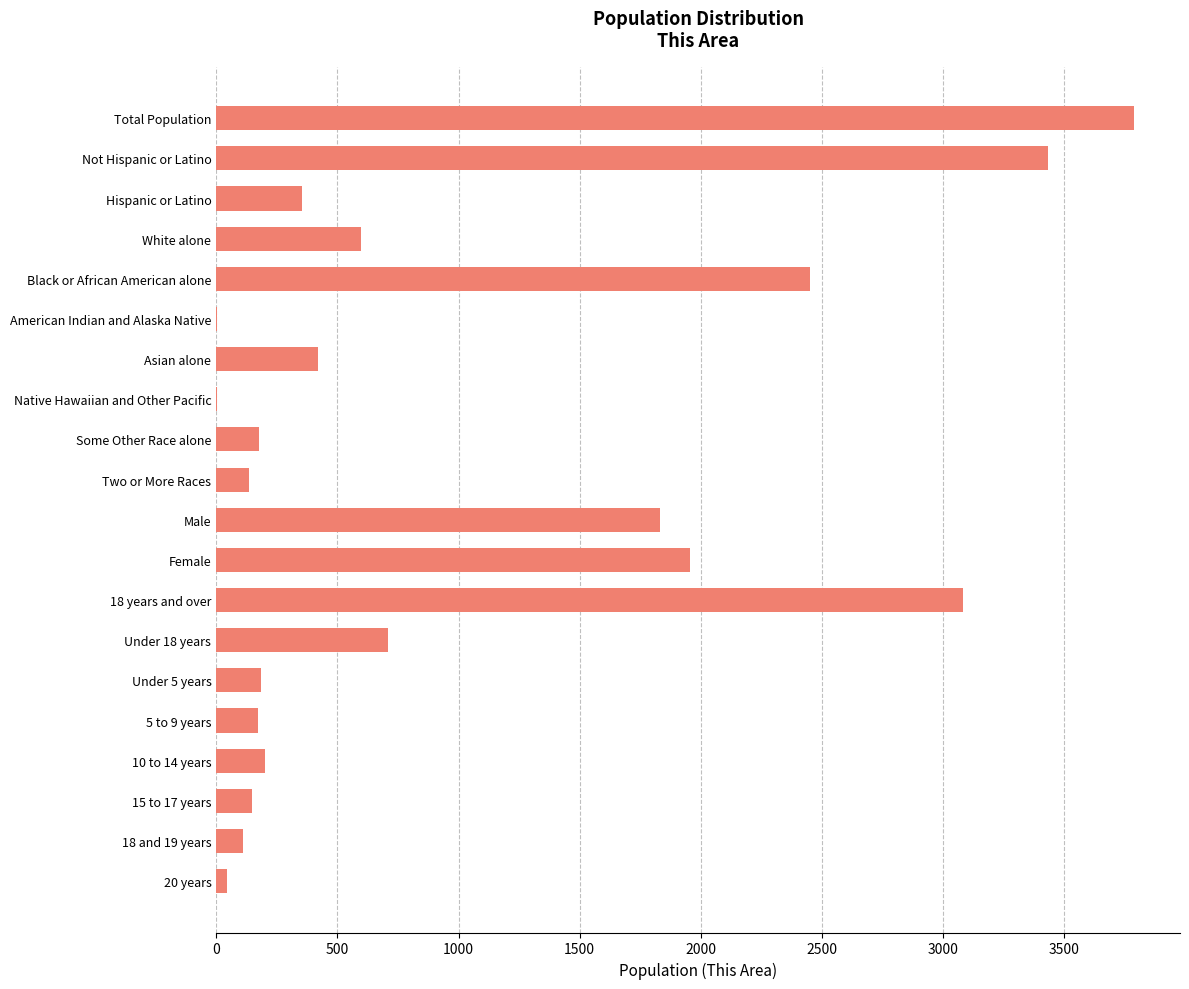

What is the maximum value shown in the chart?

3788